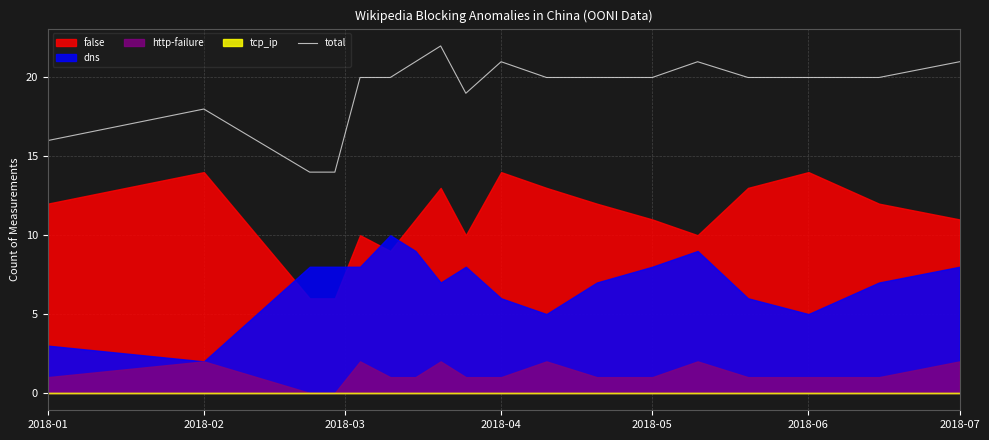

What is the highest value of the total series?

22